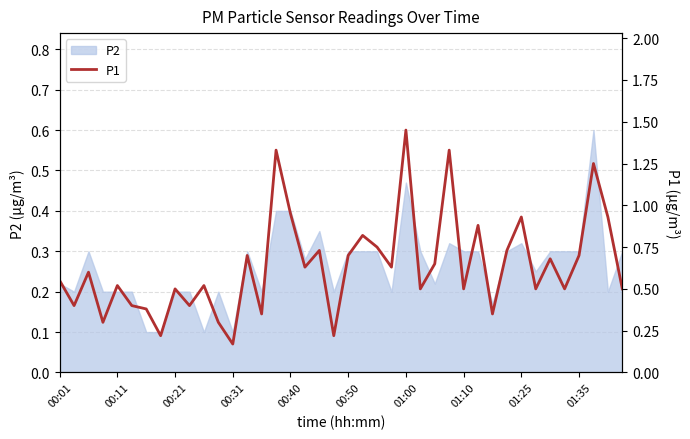

The value of P2 at 00:50 is 0.3. True or false?

True